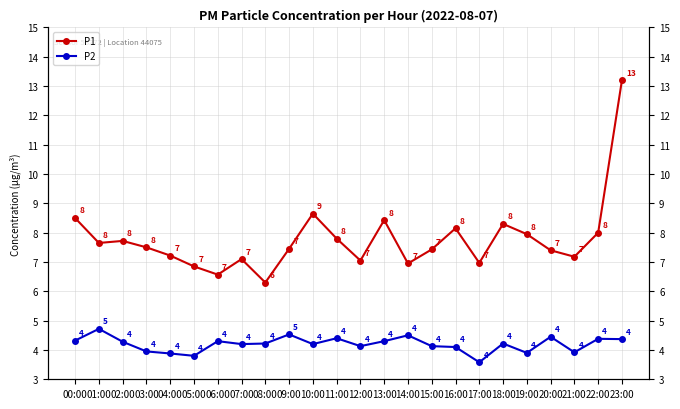

Rank the series by their maximum value, from lowest to highest.

P2, P1